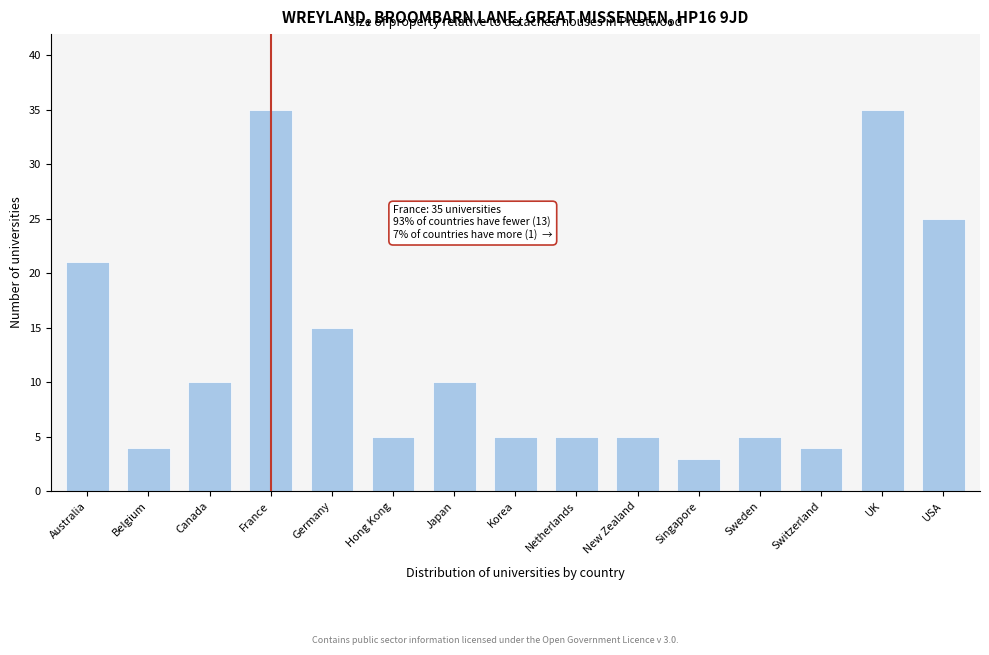

Reading right to left, extract all data points from this chart.

USA=25	UK=35	Switzerland=4	Sweden=5	Singapore=3	New Zealand=5	Netherlands=5	Korea=5	Japan=10	Hong Kong=5	Germany=15	France=35	Canada=10	Belgium=4	Australia=21